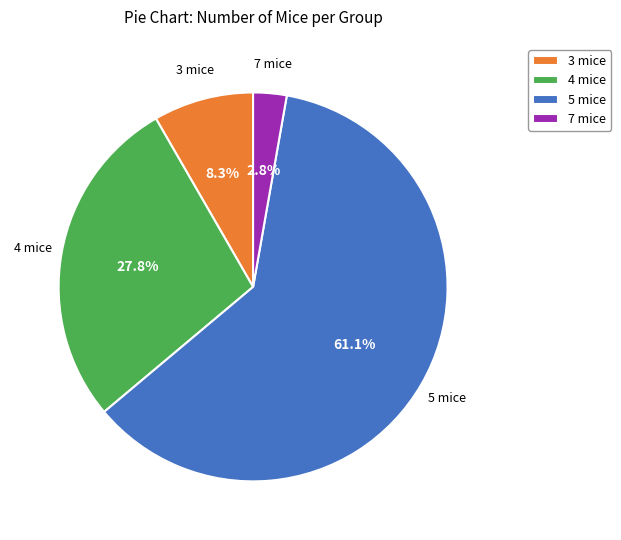

Which slice is the largest?

5 mice